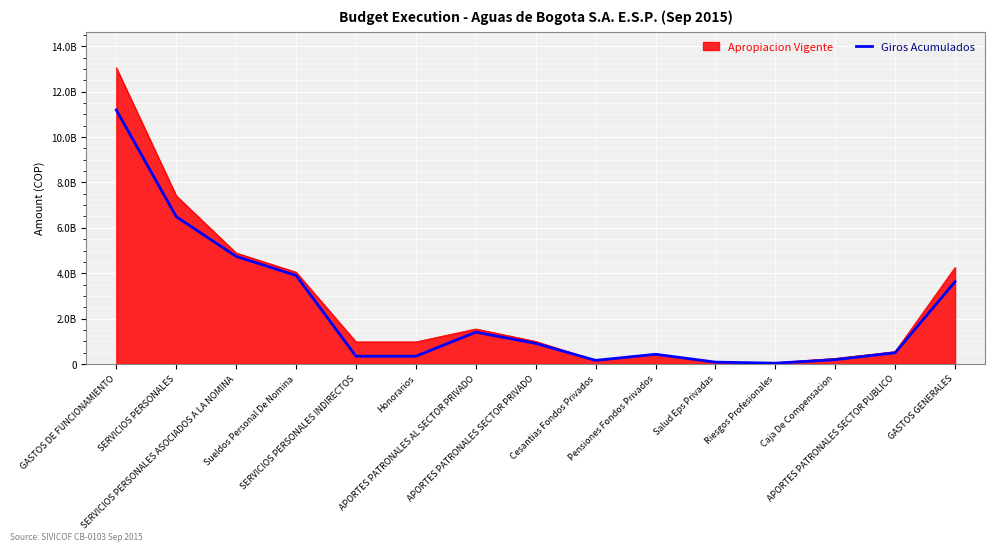

What are all the series names shown in the legend?

Apropiacion Vigente, Giros Acumulados